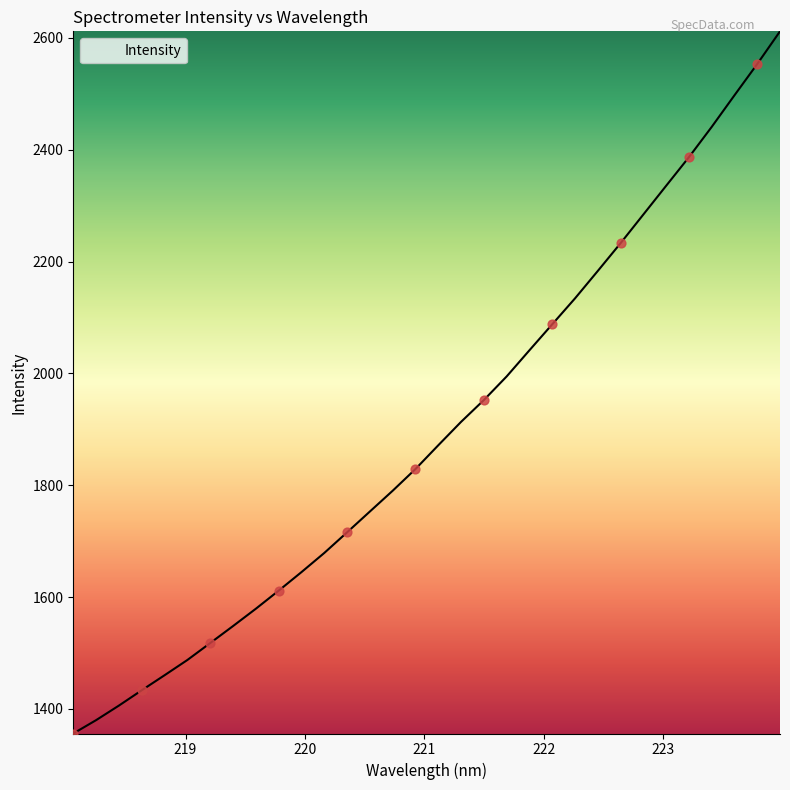

What is the greatest value displayed?

2611.6